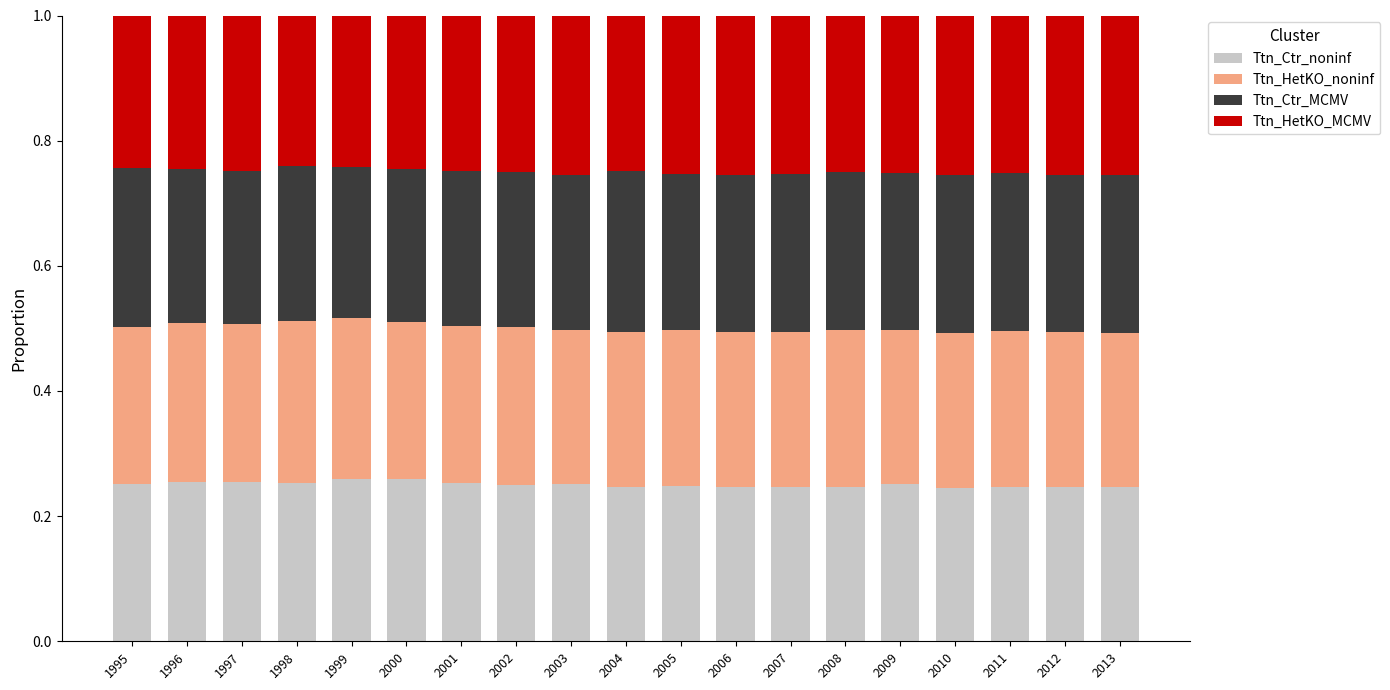

Does the chart contain stacked bars?

Yes